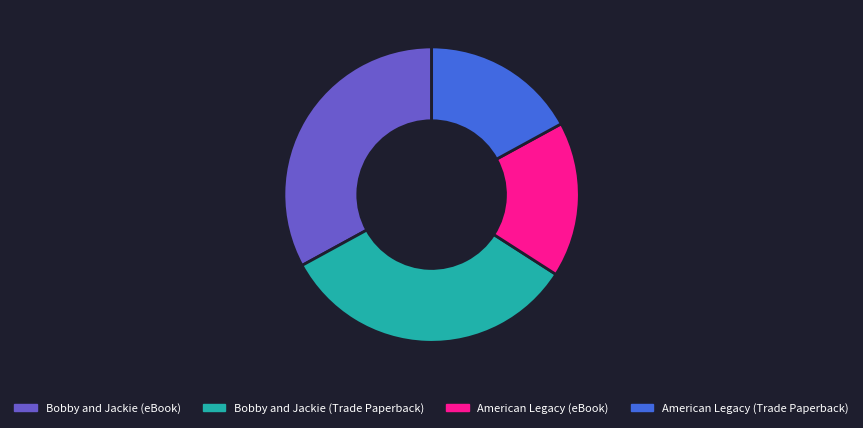

Approximately how many times larger is the value at American Legacy (eBook) compared to American Legacy (Trade Paperback)?

1.0